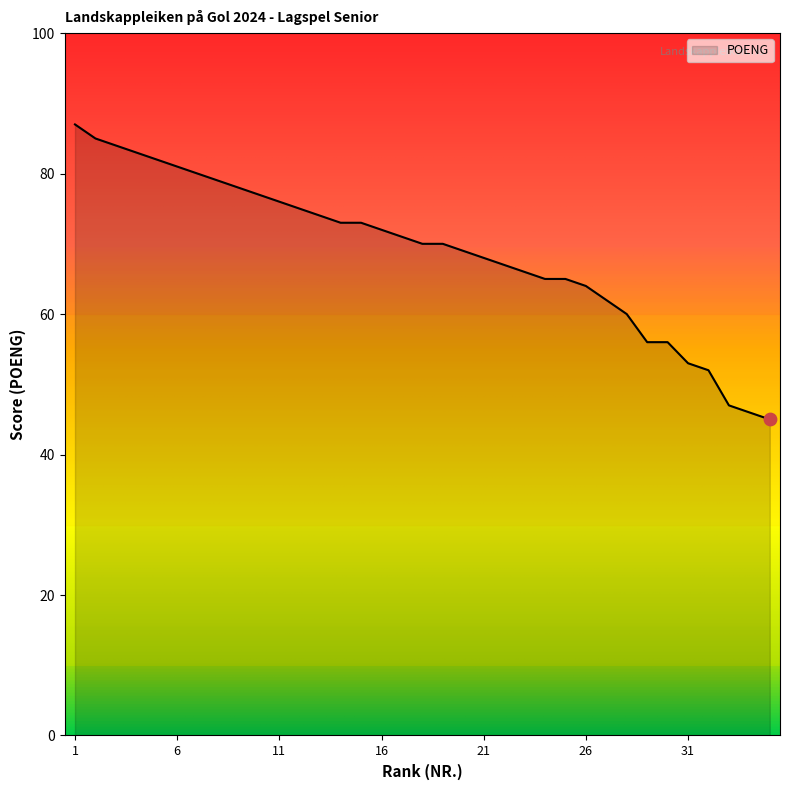

What is the difference between the maximum and minimum values?

42